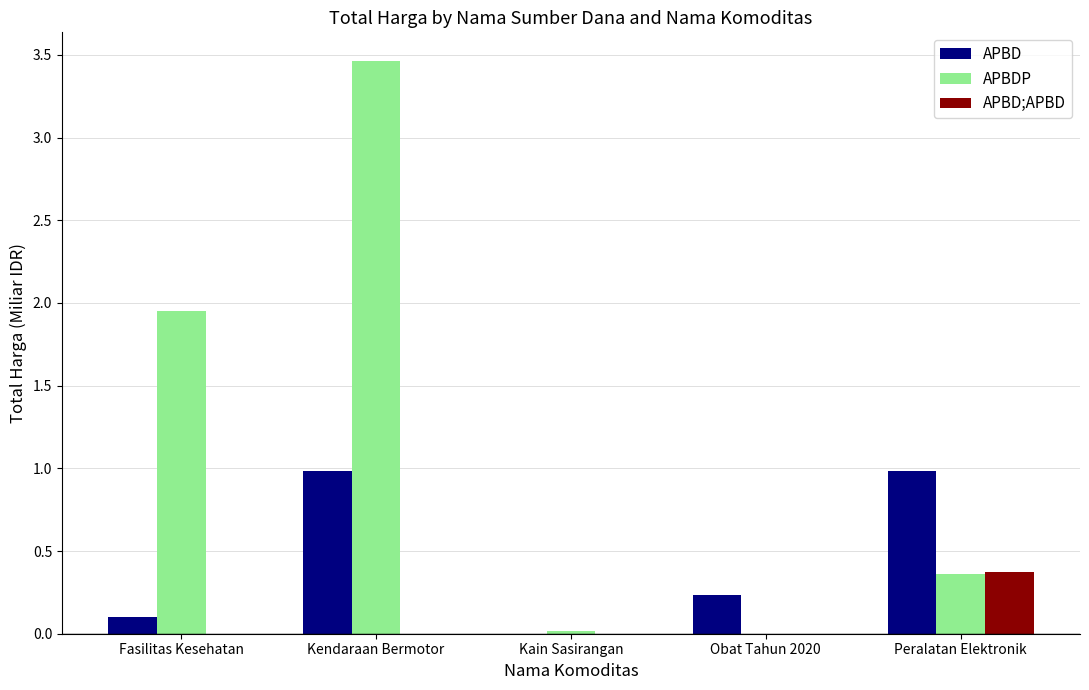

Which series changed the most between Kendaraan Bermotor and Obat Tahun 2020?

APBDP